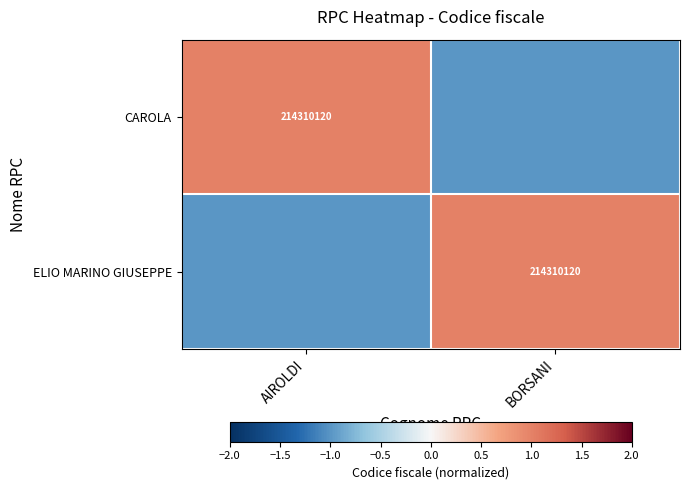

What is the spread (max minus min) of values at AIROLDI?

2